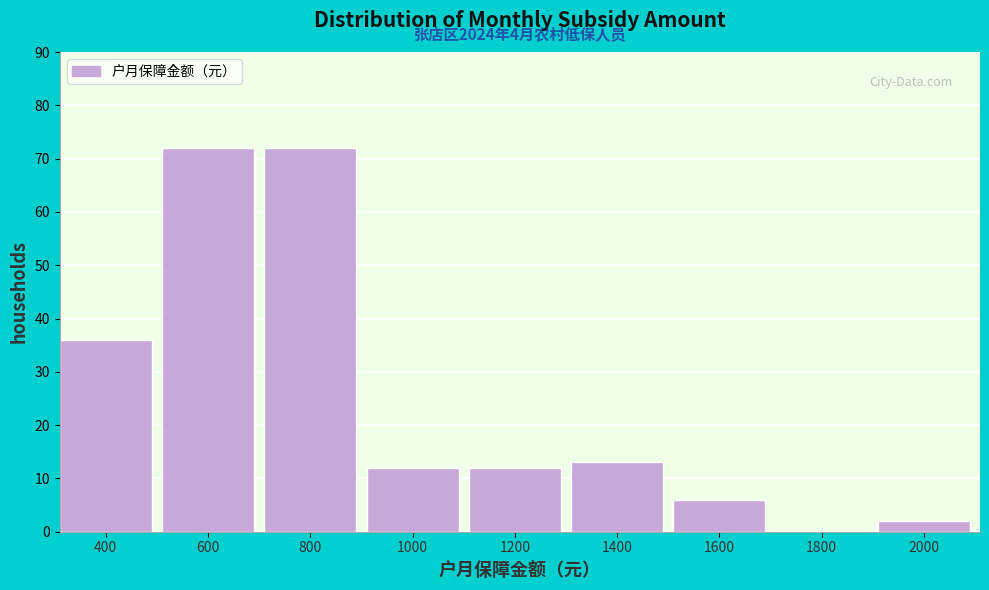

Reading right to left, extract all data points from this chart.

2000=2	1800=0	1600=6	1400=13	1200=12	1000=12	800=72	600=72	400=36